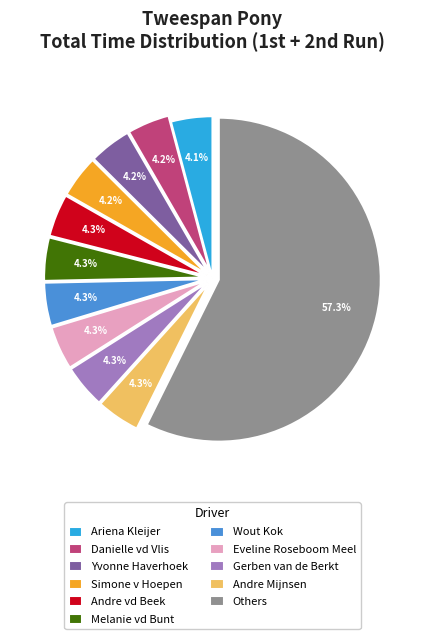

What percentage is the Danielle vd Vlis slice, to the nearest percent?

4%